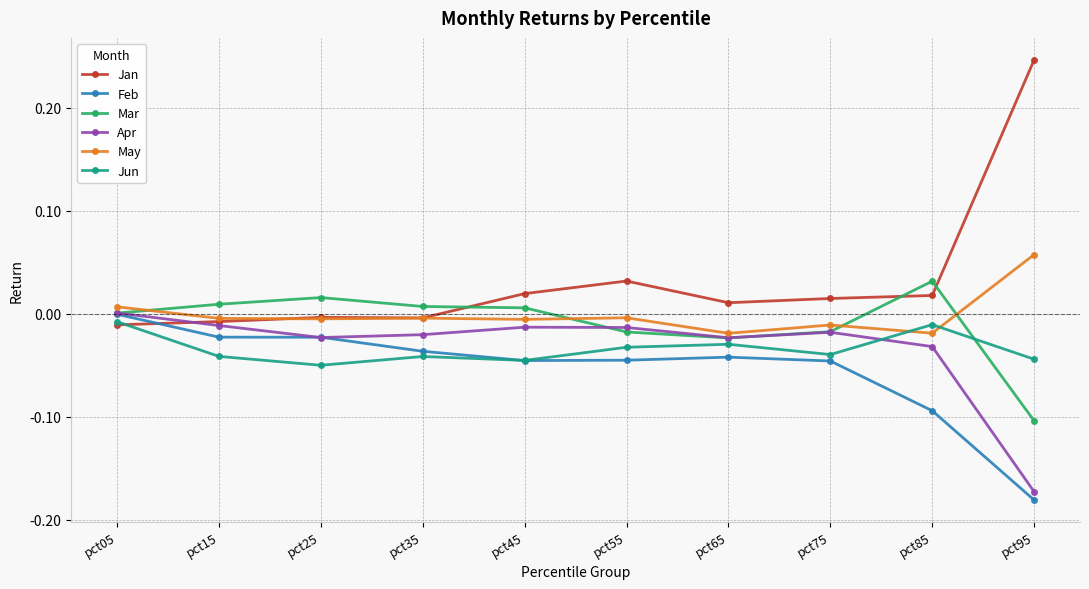

True or false: Jan has more than 1 points higher than both neighbors.

True